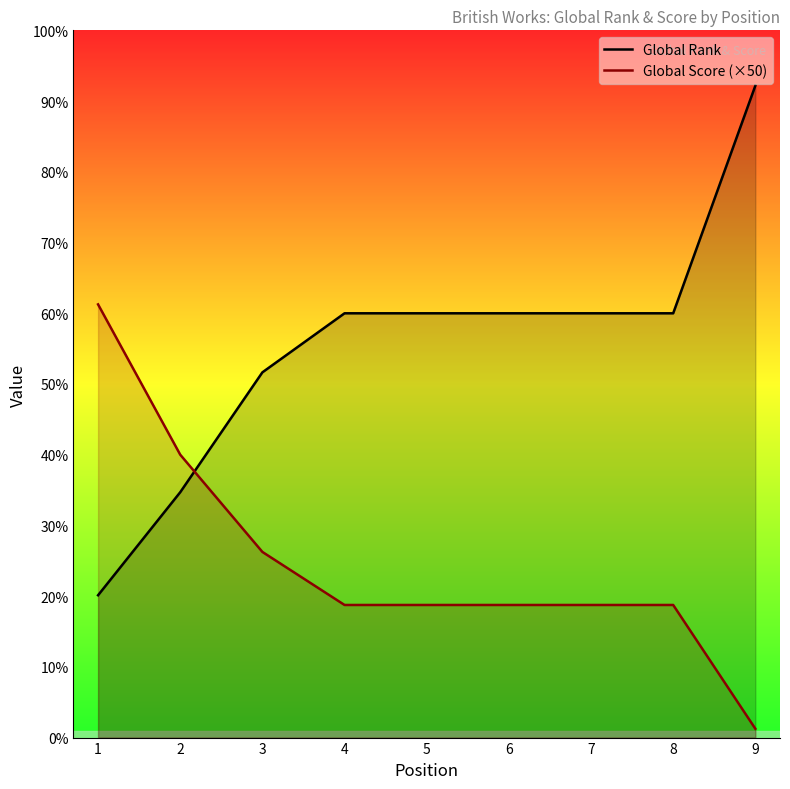

At how many categories does at least one series exceed 5325?

8